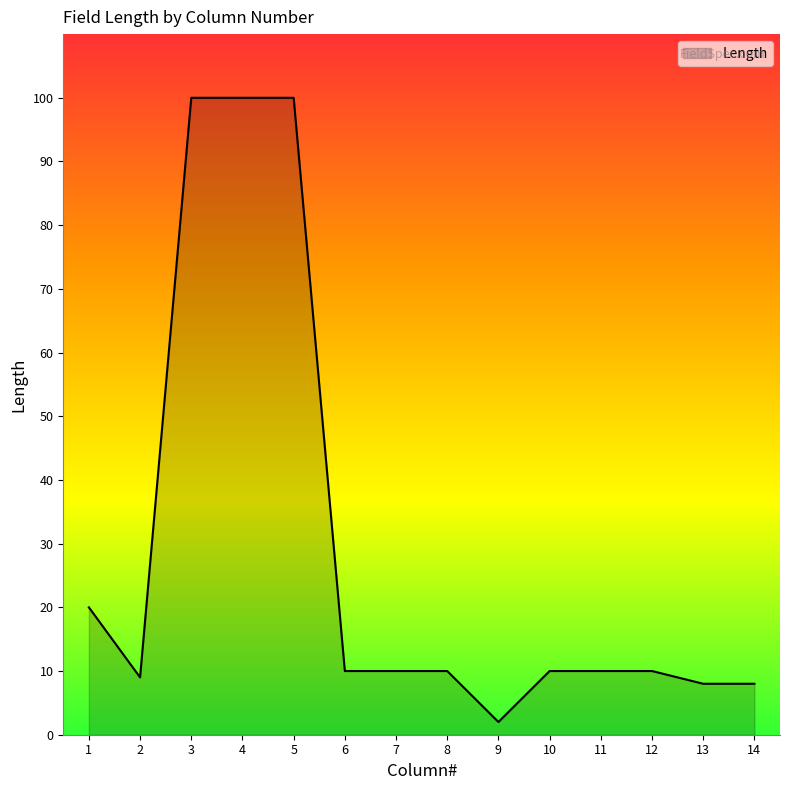

What is the smallest value displayed?

2